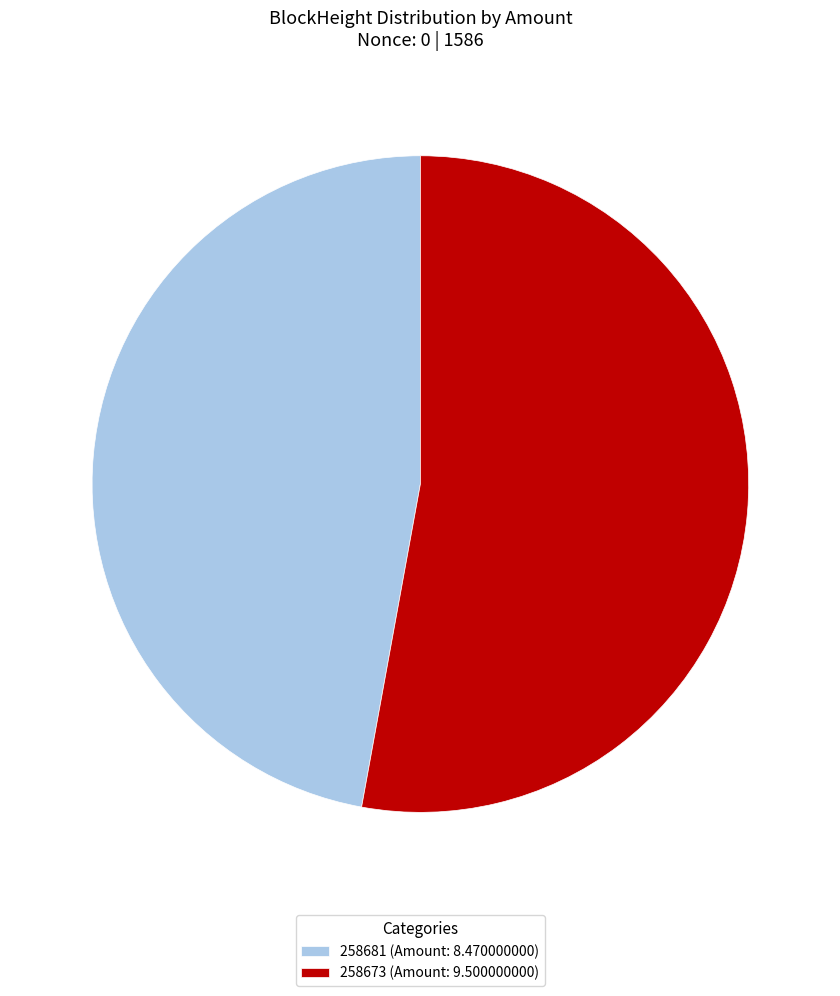

Is it true that 258681 is 1% of the pie?

False